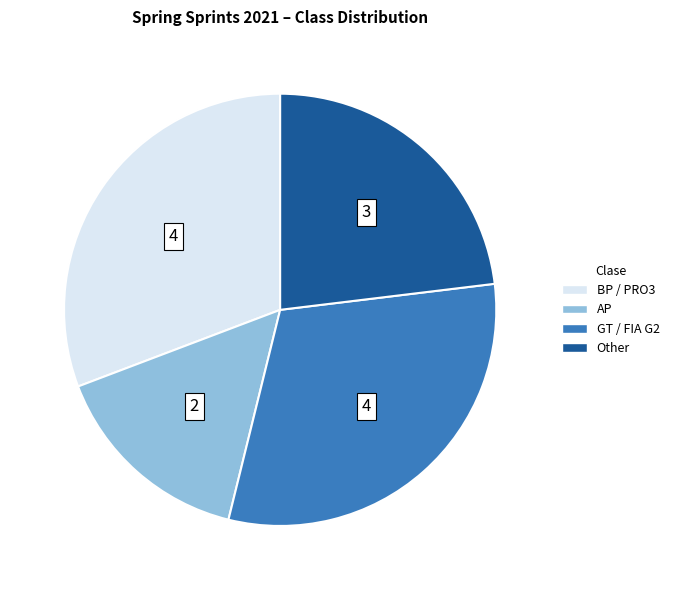

Is there a majority slice in this chart?

No